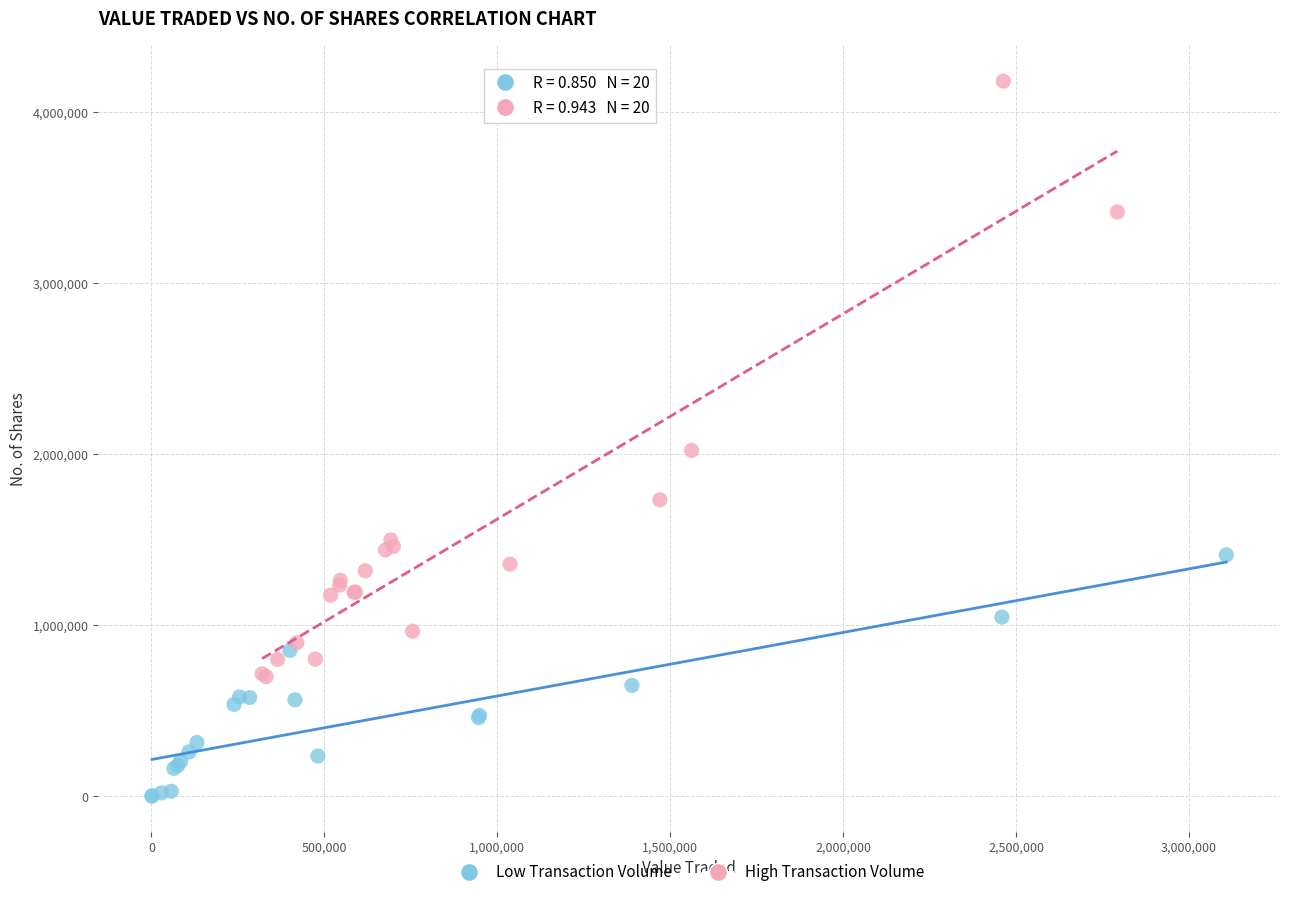

Which series contains the highest Y value?

High Transaction Volume